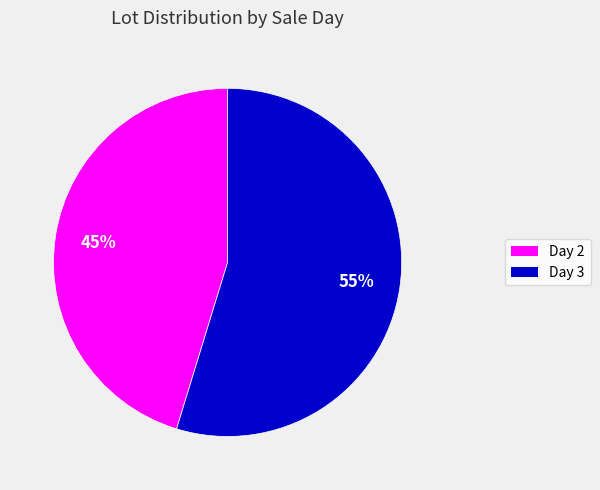

How many segments does this pie chart have?

2